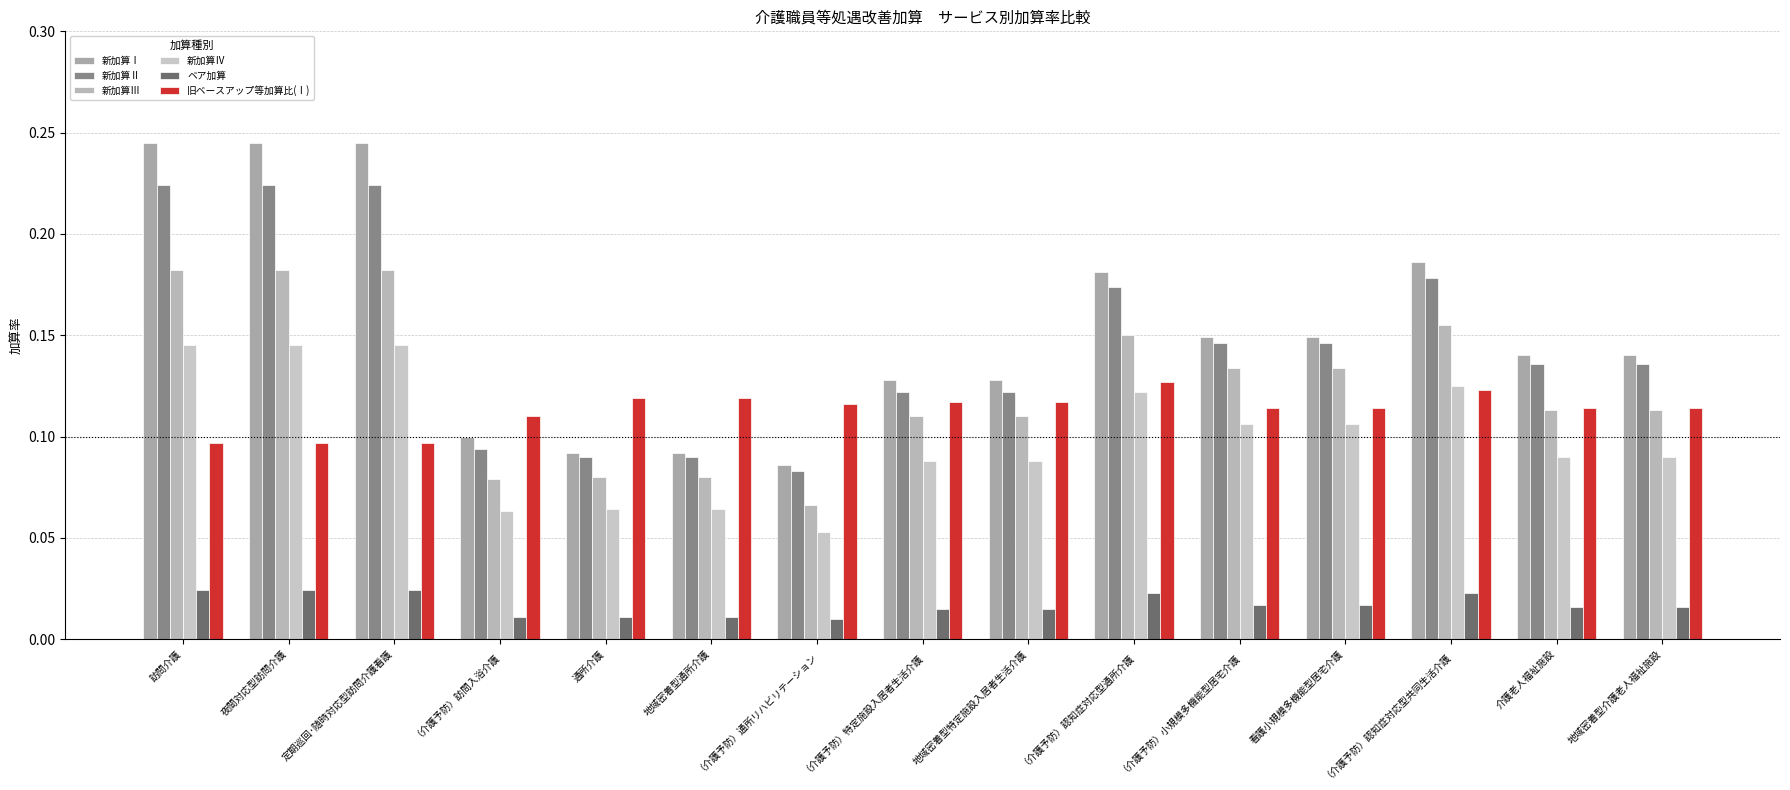

What is the average value of the 旧ベースアップ等加算比(Ⅰ) series?

0.1